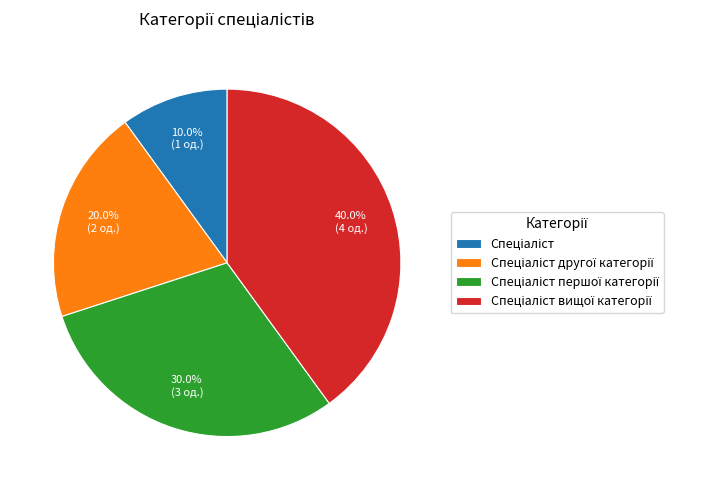

Is there any slice that represents more than half of the pie?

No